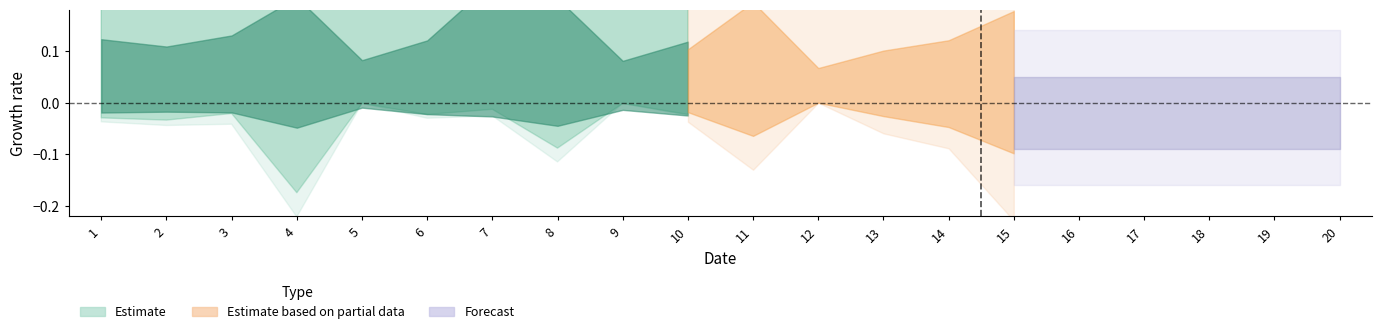

How many data points does each series have?

20